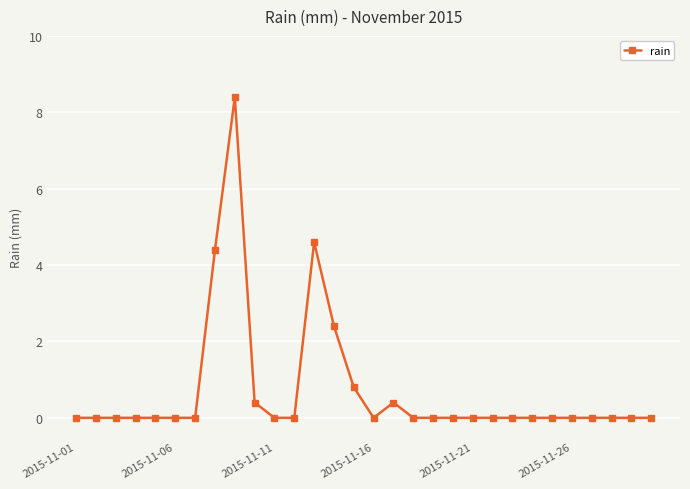

What is the greatest value displayed?

8.4